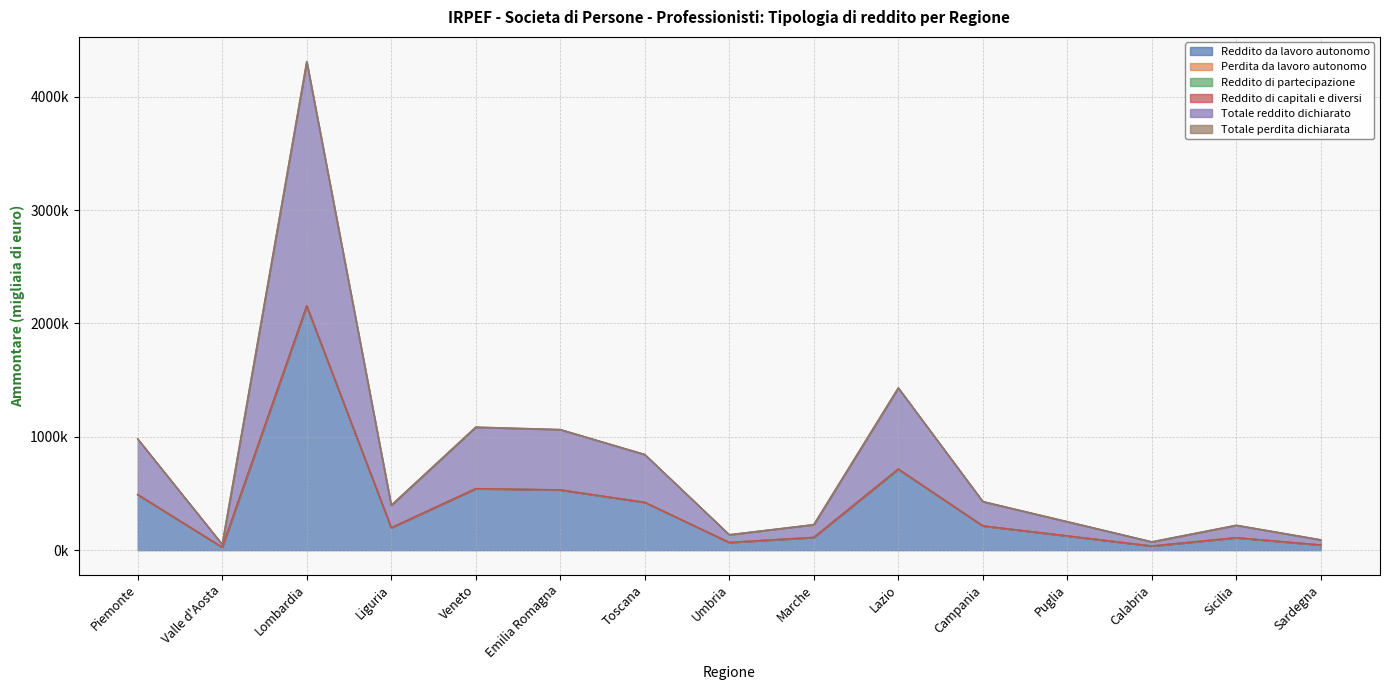

What are all the series names shown in the legend?

Reddito da lavoro autonomo, Perdita da lavoro autonomo, Reddito di partecipazione, Reddito di capitali e diversi, Totale reddito dichiarato, Totale perdita dichiarata